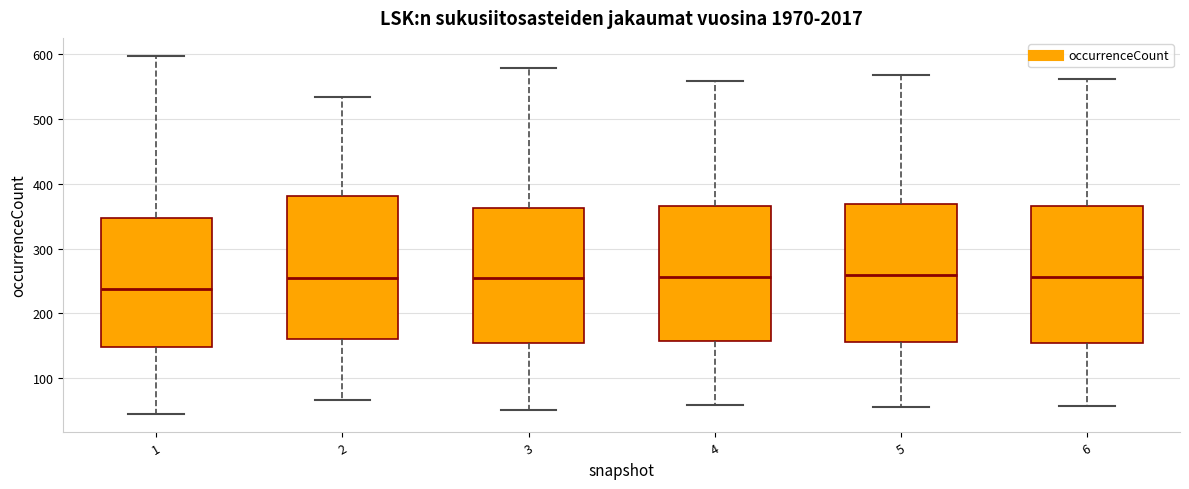

Where is the upper edge of the box at x = 6 on the y-axis? The values are not printed on the chart, so give them approximately, as read against the axis.

370